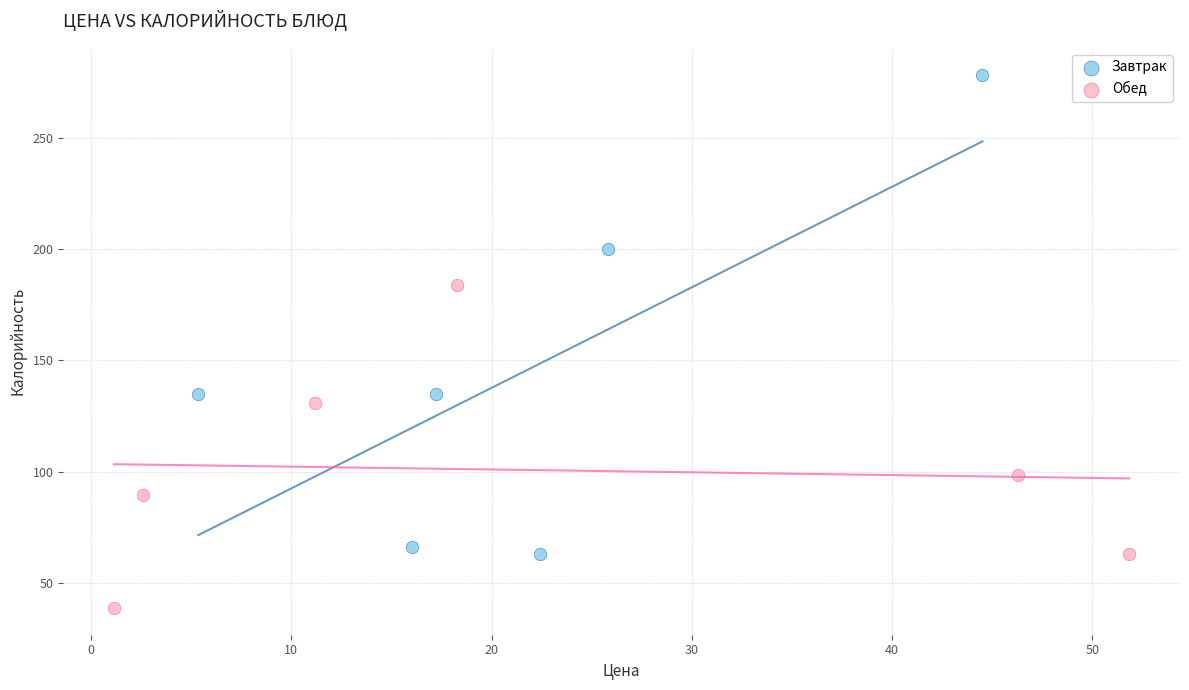

Which series has the widest spread of Y values?

Завтрак